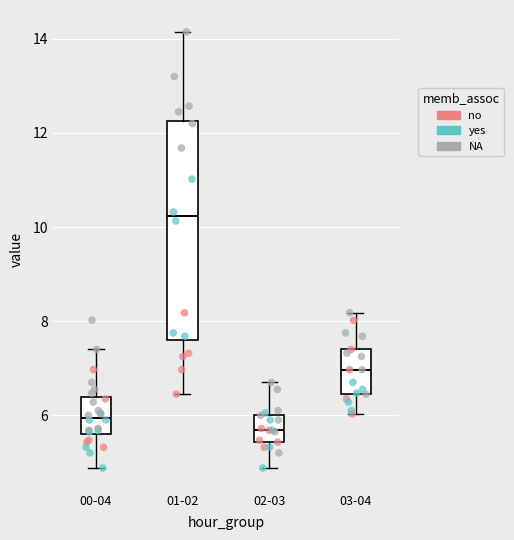

Reading left to right, transcribe this box plot: for each box, give where its median line is, the range the box spans, and where its two whiskers end, as read against the y-axis. The values are not printed on the chart, so give them approximately, as read against the axis.

00-04: median 6.0, box 5.6 to 6.4, whiskers 4.8 to 7.4
01-02: median 10.2, box 7.6 to 12.2, whiskers 6.4 to 14.2
02-03: median 5.6, box 5.4 to 6.0, whiskers 4.8 to 6.8
03-04: median 7.0, box 6.4 to 7.4, whiskers 6.0 to 8.2